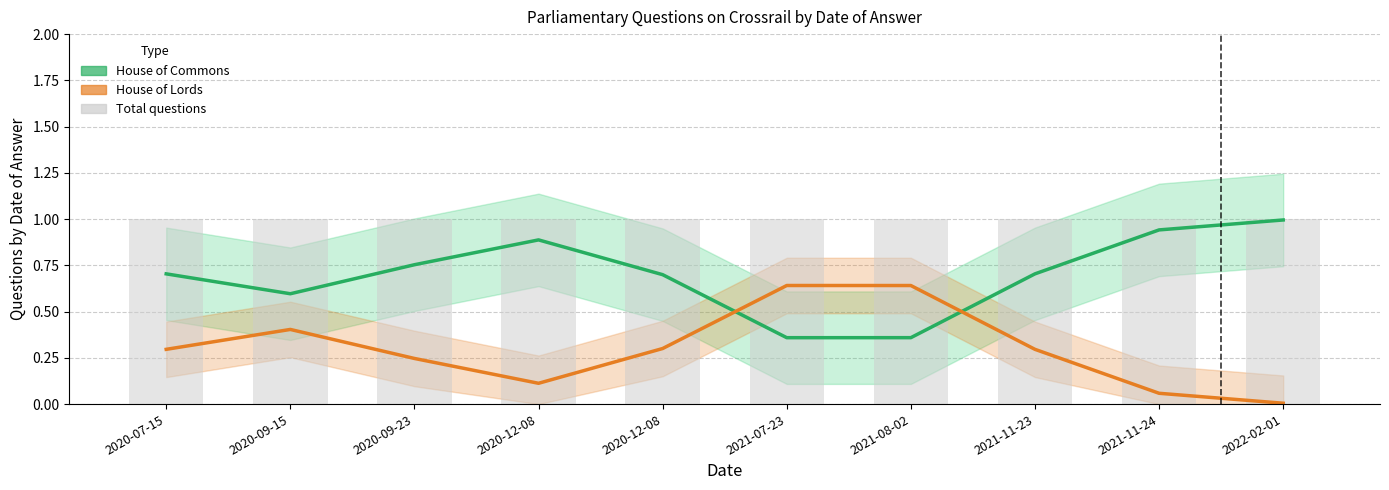

Reading left to right, list all the values displayed in this chart.

House of Commons: 2020-07-15=0.7	2020-09-15=0.6	2020-09-23=0.8	2020-12-08=0.9	2020-12-08=0.7	2021-07-23=0.4	2021-08-02=0.4	2021-11-23=0.7	2021-11-24=0.9	2022-02-01=1.0
House of Lords: 2020-07-15=0.3	2020-09-15=0.4	2020-09-23=0.2	2020-12-08=0.1	2020-12-08=0.3	2021-07-23=0.6	2021-08-02=0.6	2021-11-23=0.3	2021-11-24=0.1	2022-02-01=0.0
Total questions: 2020-07-15=1.0	2020-09-15=1.0	2020-09-23=1.0	2020-12-08=1.0	2020-12-08=1.0	2021-07-23=1.0	2021-08-02=1.0	2021-11-23=1.0	2021-11-24=1.0	2022-02-01=1.0